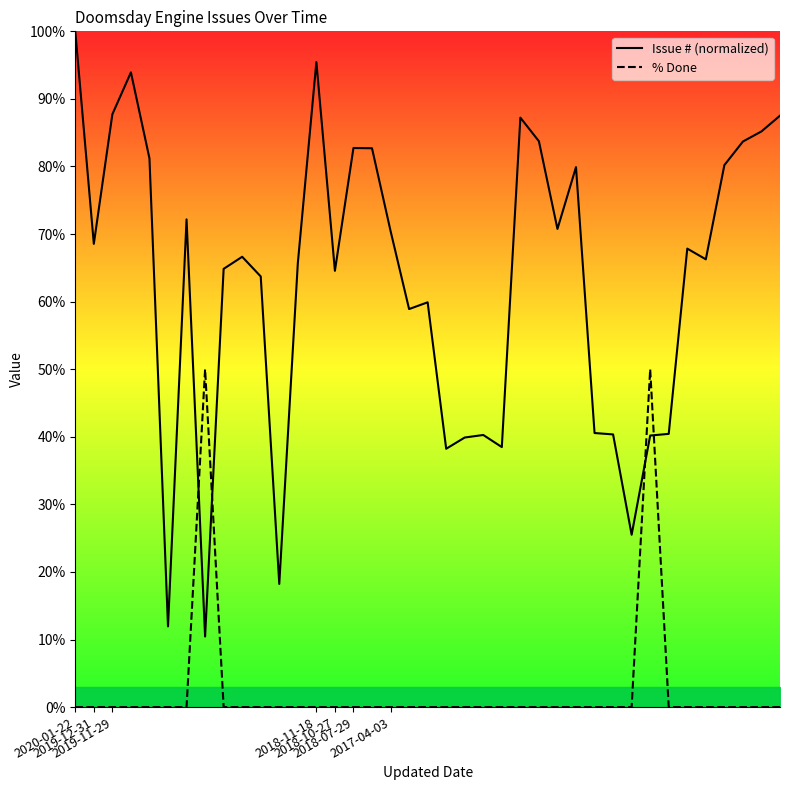

At 10, list the series in order from largest to smallest.

Issue # (normalized), % Done